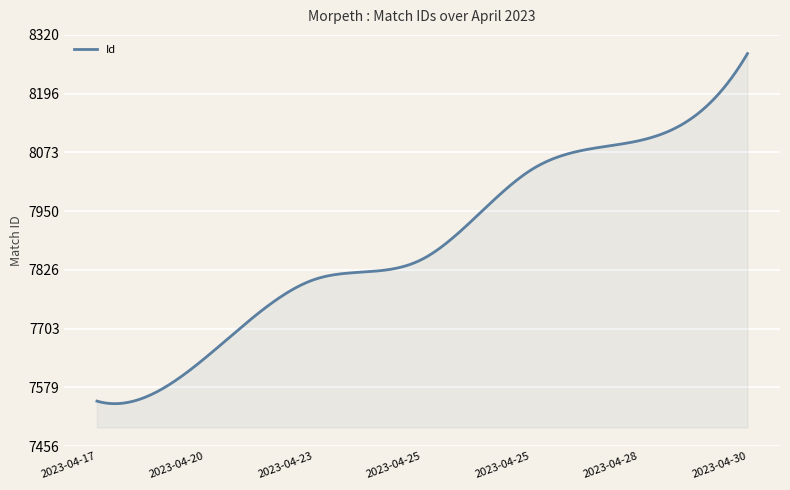

What is the difference between the maximum and minimum values?

735.4